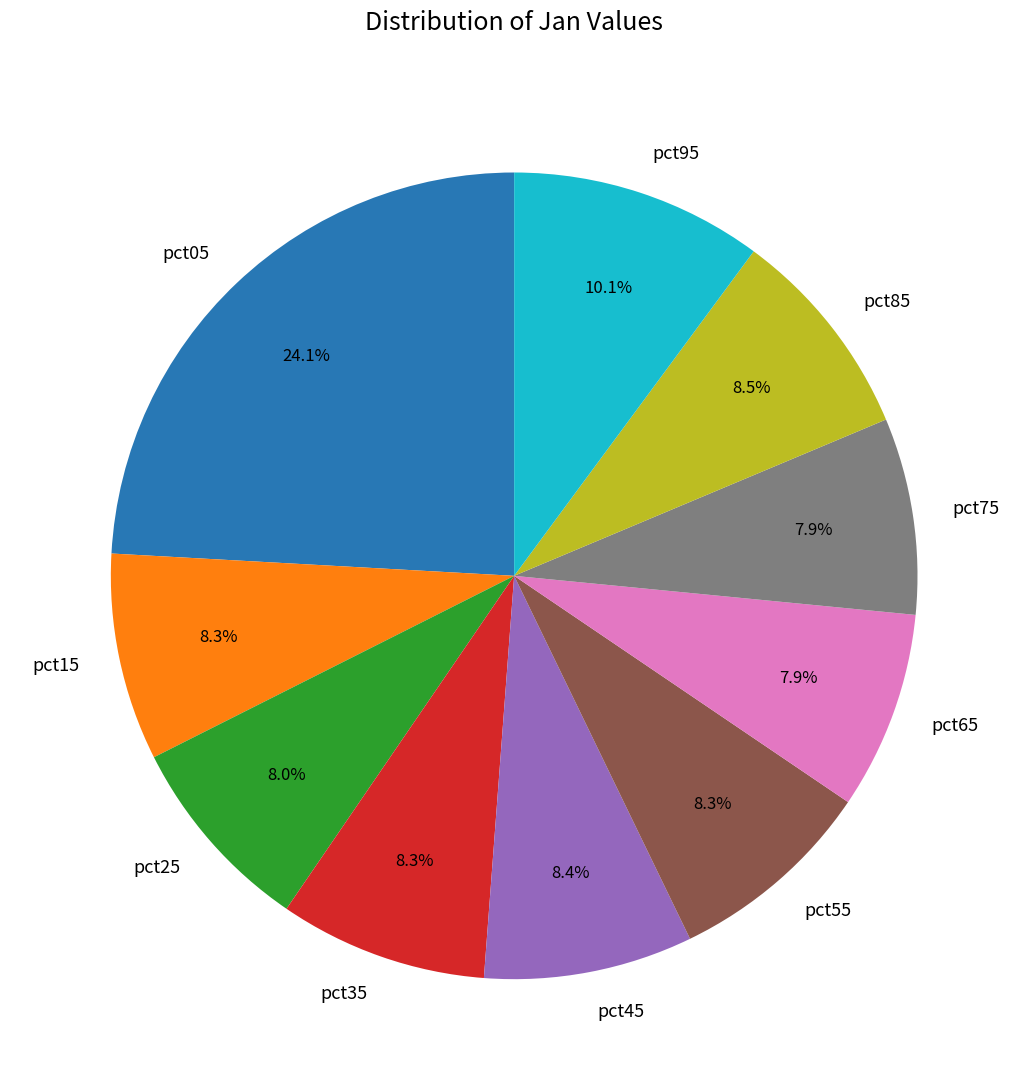

How much of the chart is everything except pct55?

91.7%